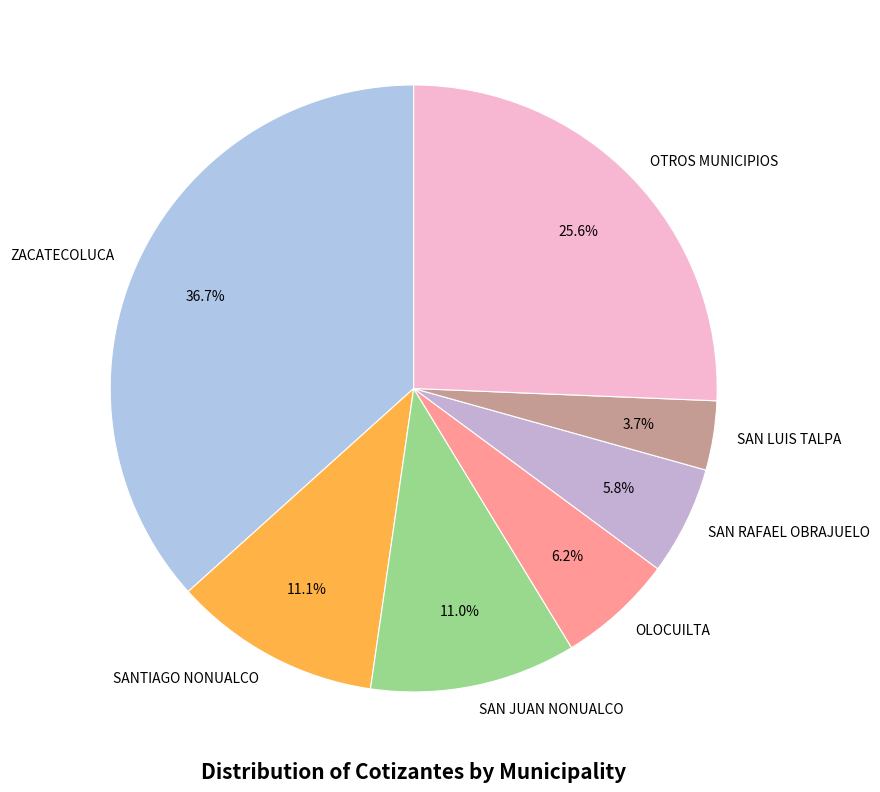

Does SAN LUIS TALPA account for over 50% of the chart?

No